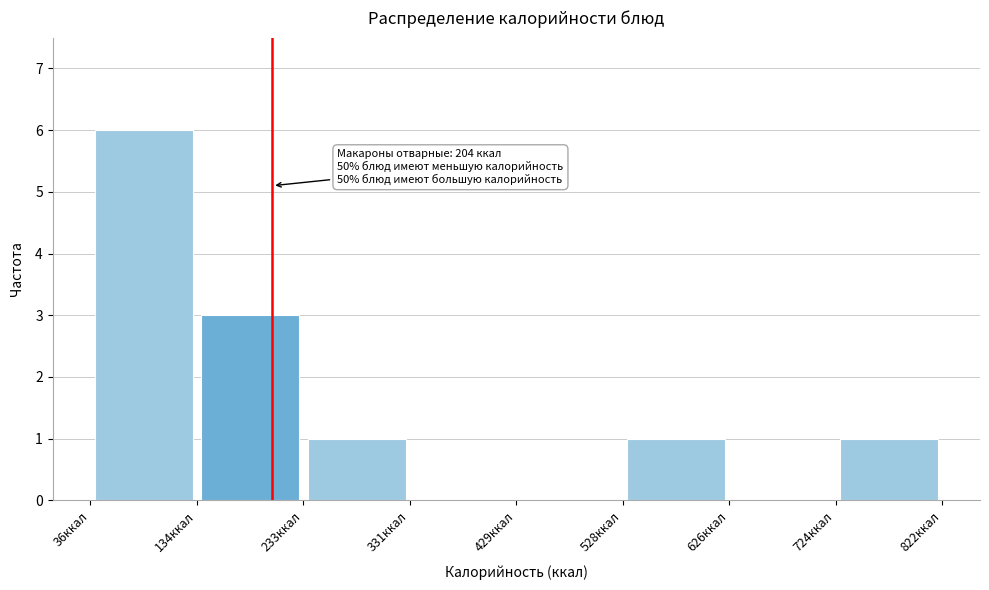

Which range on the x-axis has the tallest bar?

40 to 130